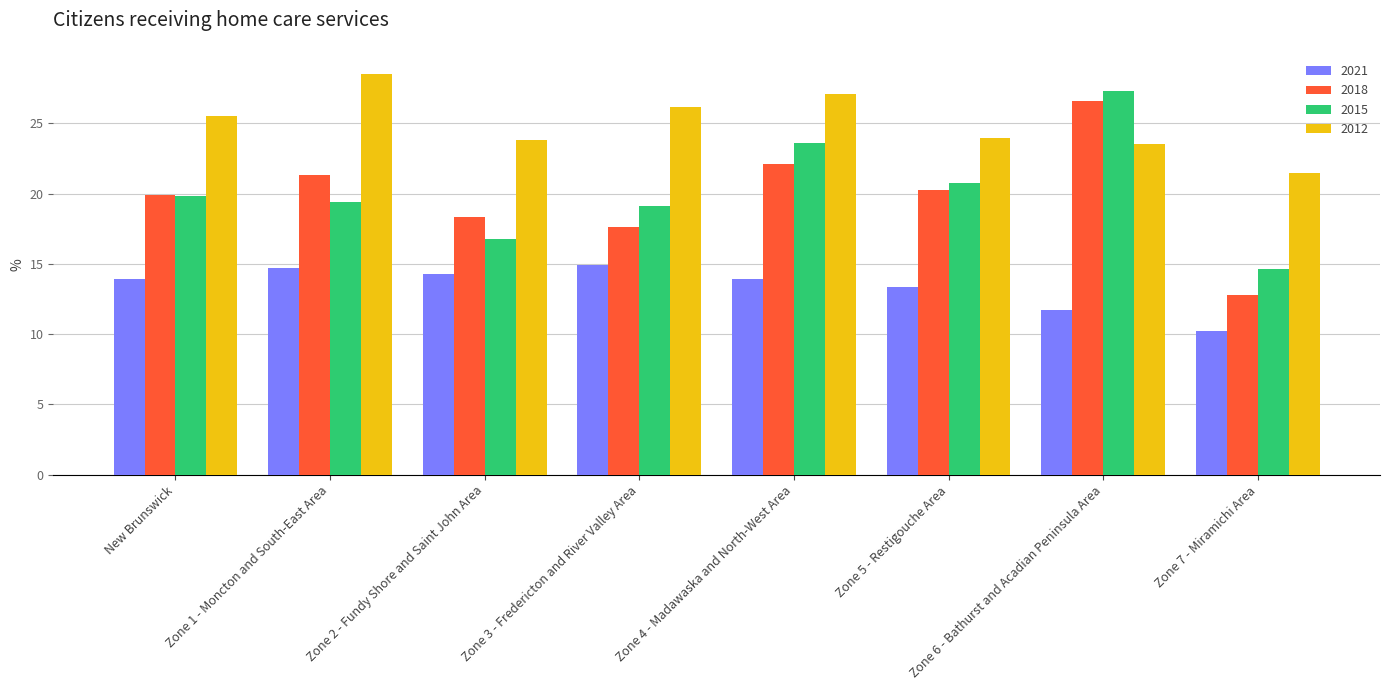

Reading left to right, extract all data points from this chart.

2021: New Brunswick=13.9	Zone 1 - Moncton and South-East Area=14.7	Zone 2 - Fundy Shore and Saint John Area=14.3	Zone 3 - Fredericton and River Valley Area=14.9	Zone 4 - Madawaska and North-West Area=13.9	Zone 5 - Restigouche Area=13.4	Zone 6 - Bathurst and Acadian Peninsula Area=11.7	Zone 7 - Miramichi Area=10.2
2018: New Brunswick=19.9	Zone 1 - Moncton and South-East Area=21.3	Zone 2 - Fundy Shore and Saint John Area=18.3	Zone 3 - Fredericton and River Valley Area=17.6	Zone 4 - Madawaska and North-West Area=22.1	Zone 5 - Restigouche Area=20.3	Zone 6 - Bathurst and Acadian Peninsula Area=26.6	Zone 7 - Miramichi Area=12.7
2015: New Brunswick=19.8	Zone 1 - Moncton and South-East Area=19.4	Zone 2 - Fundy Shore and Saint John Area=16.7	Zone 3 - Fredericton and River Valley Area=19.1	Zone 4 - Madawaska and North-West Area=23.6	Zone 5 - Restigouche Area=20.8	Zone 6 - Bathurst and Acadian Peninsula Area=27.3	Zone 7 - Miramichi Area=14.6
2012: New Brunswick=25.5	Zone 1 - Moncton and South-East Area=28.5	Zone 2 - Fundy Shore and Saint John Area=23.8	Zone 3 - Fredericton and River Valley Area=26.2	Zone 4 - Madawaska and North-West Area=27.1	Zone 5 - Restigouche Area=24.0	Zone 6 - Bathurst and Acadian Peninsula Area=23.5	Zone 7 - Miramichi Area=21.5